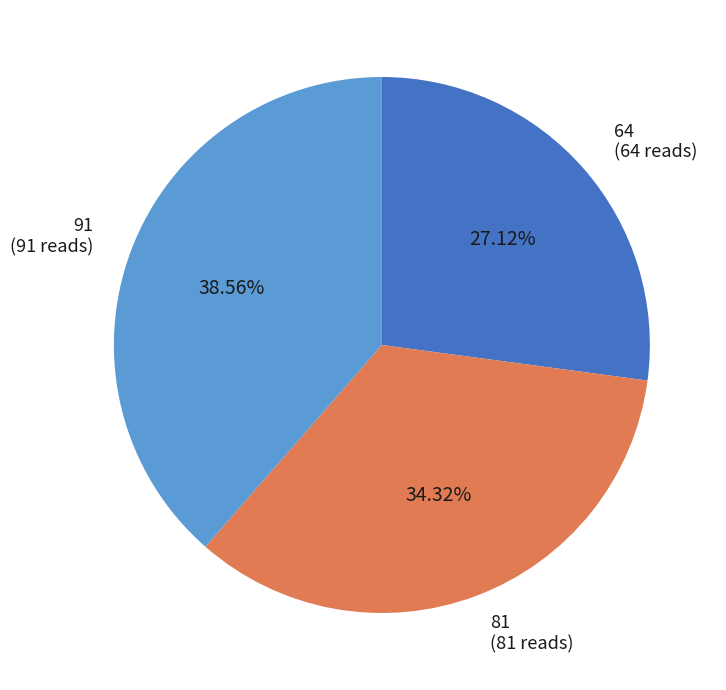

To the nearest percent, what percentage of the pie is 91?

39%